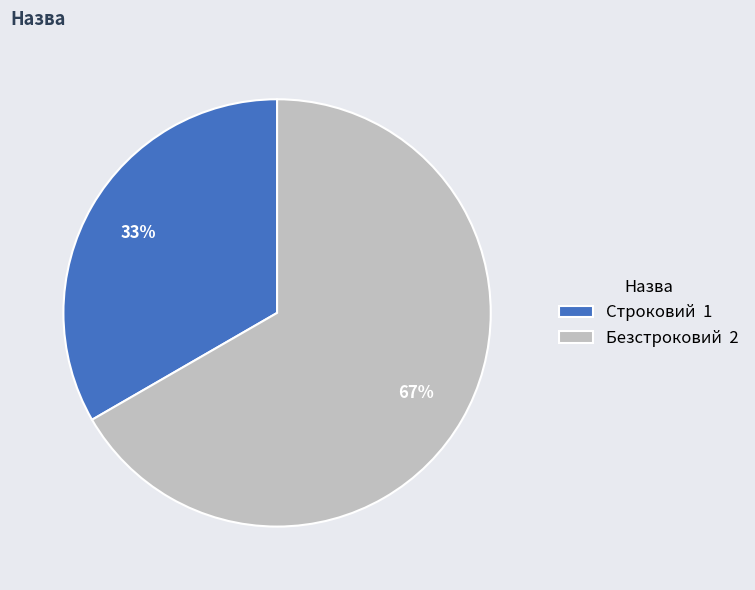

Rank the categories by value from highest to lowest.

Безстроковий, Строковий